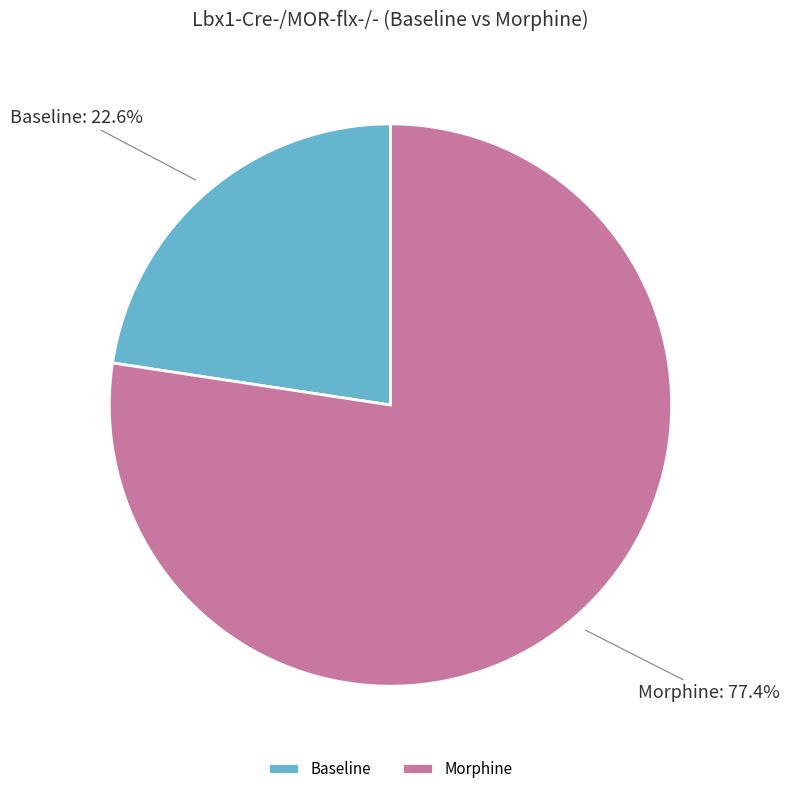

To the nearest percent, what percentage of the pie is Morphine?

77%